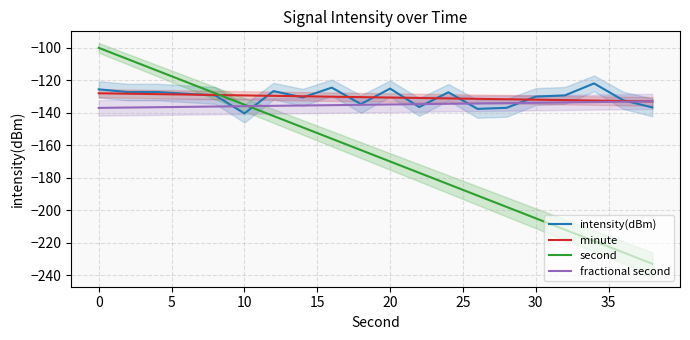

What is the minimum value for fractional second?

-137.0